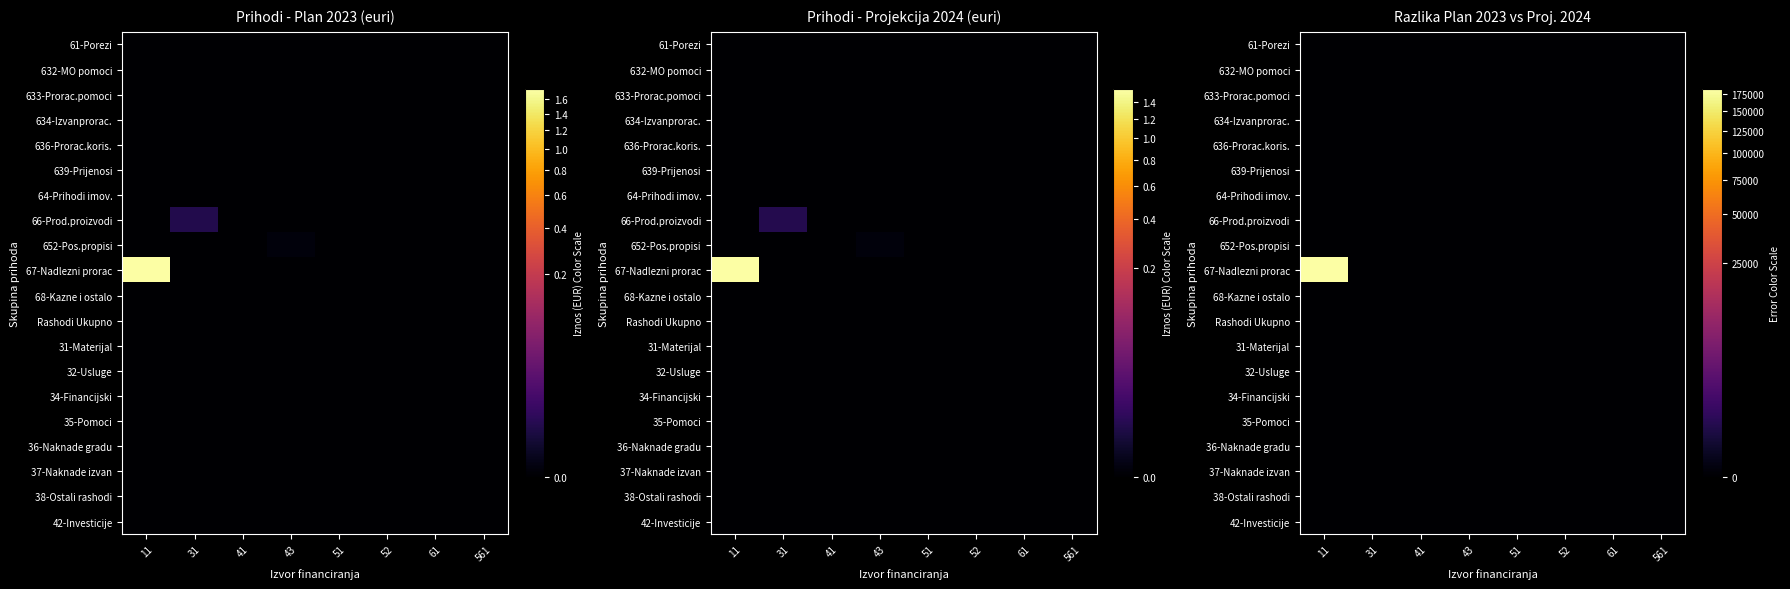

List the labels in order of 652-Pos.propisi value, smallest first.

11, 31, 41, 43, 51, 52, 61, 561